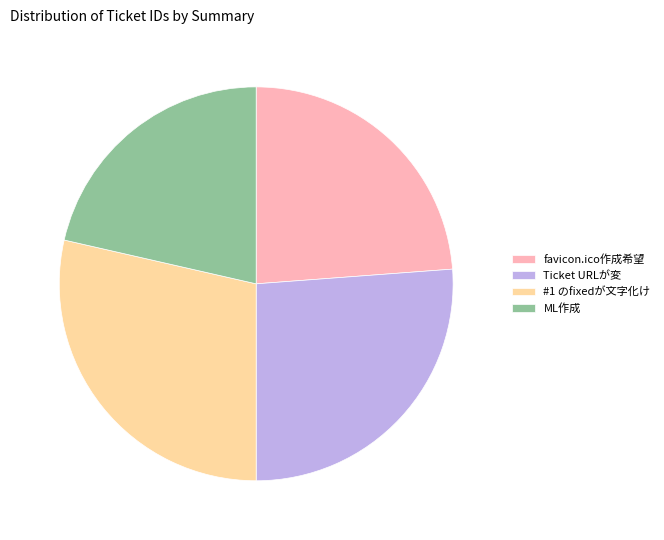

Which slice is the largest?

#1 のfixedが文字化け